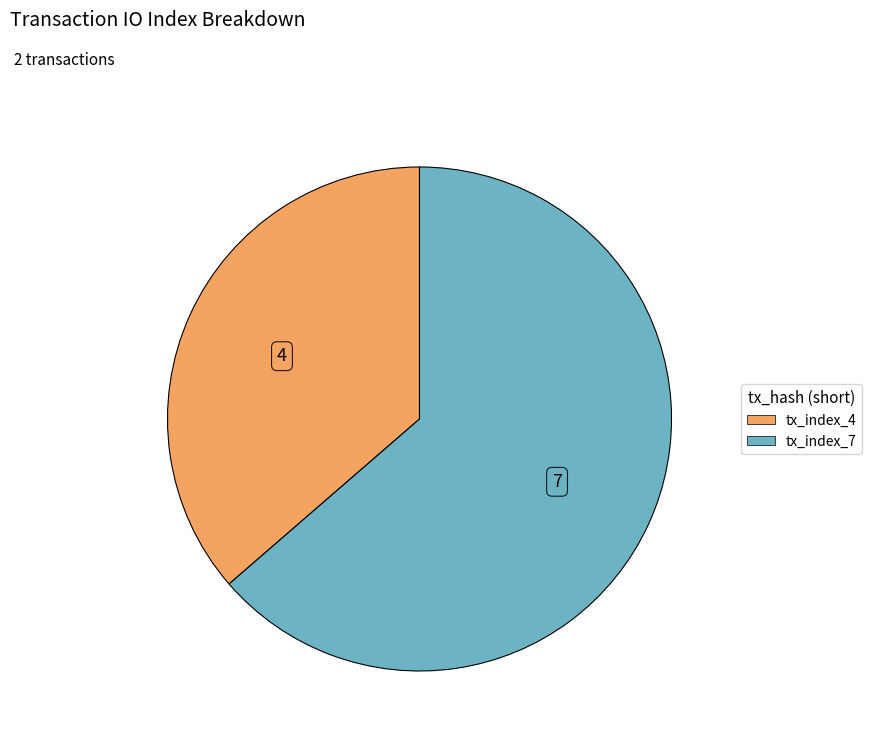

Which category accounts for the majority?

tx_index_7